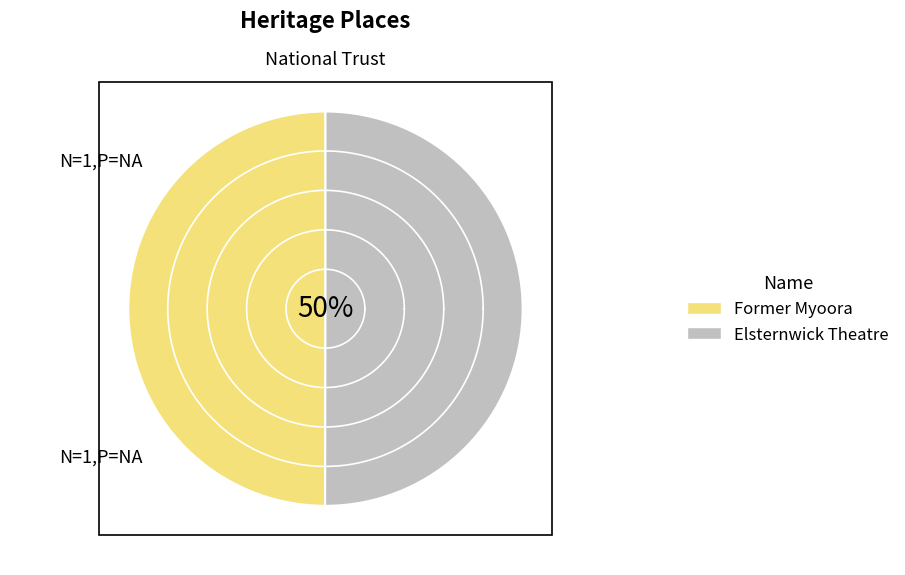

Which has a higher value, Former Myoora or Elsternwick Theatre?

Elsternwick Theatre